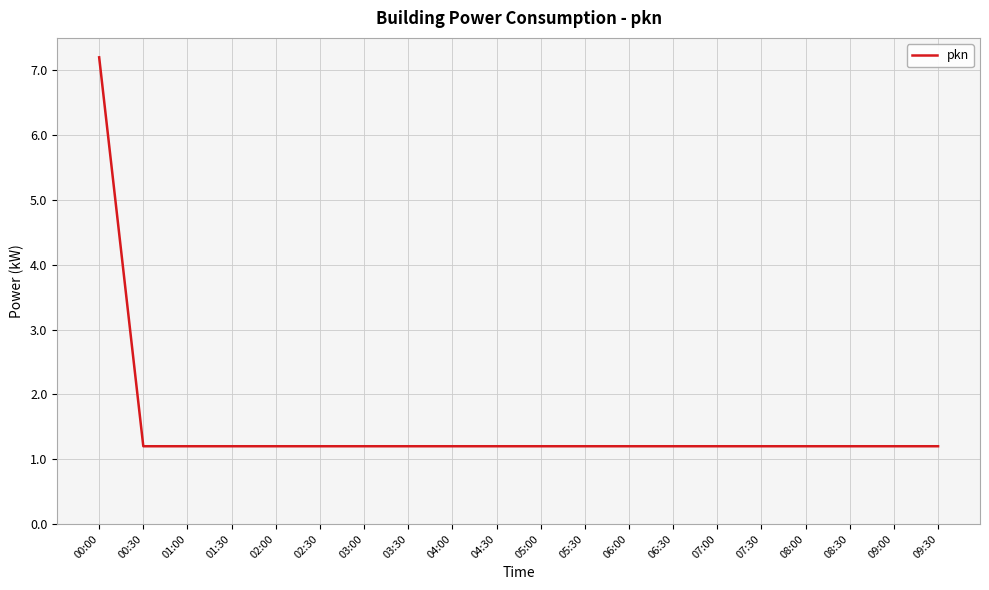

What is the difference between the maximum and minimum values?

6.0